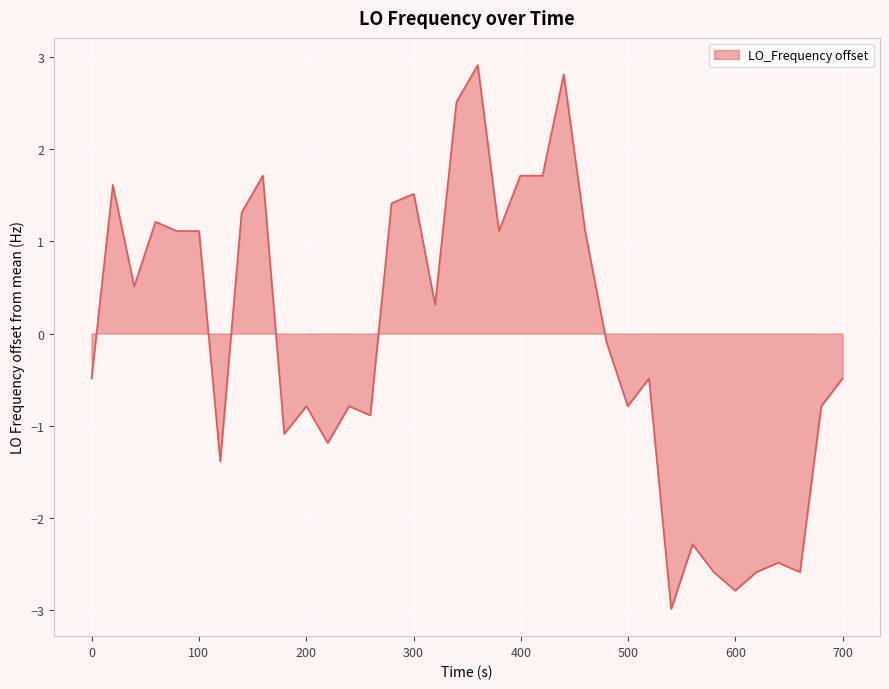

What is the difference between the maximum and minimum values?

5.9